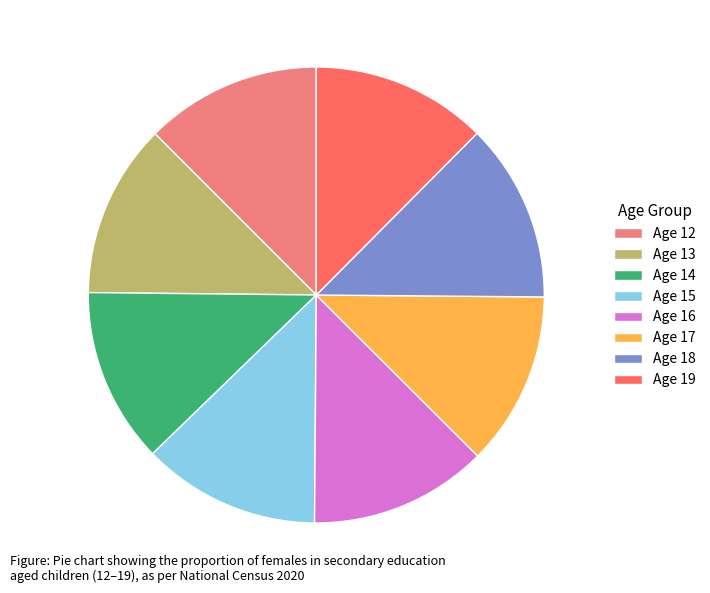

True or false: Age 17 accounts for 12% of the total.

True